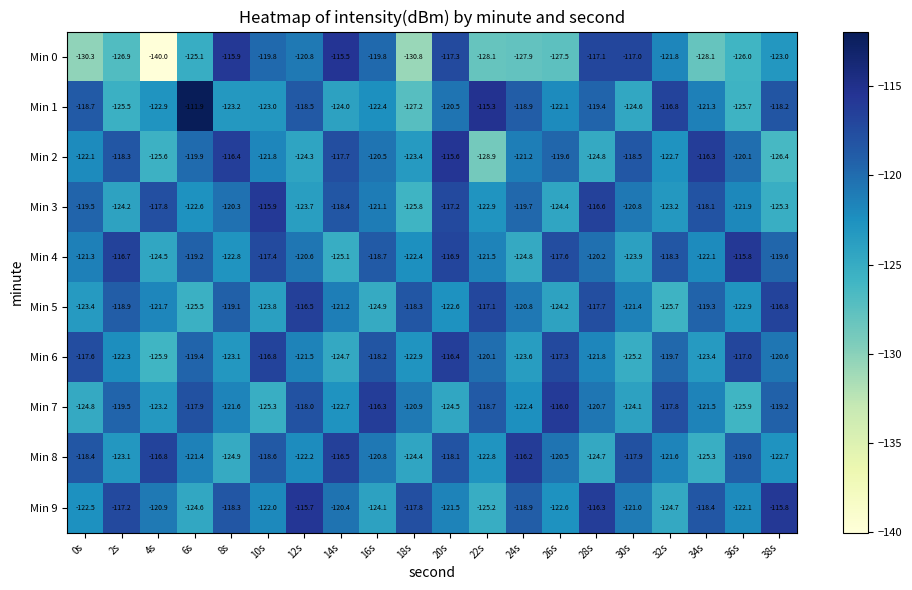

What is the total value across all series at 36s?

-1216.4